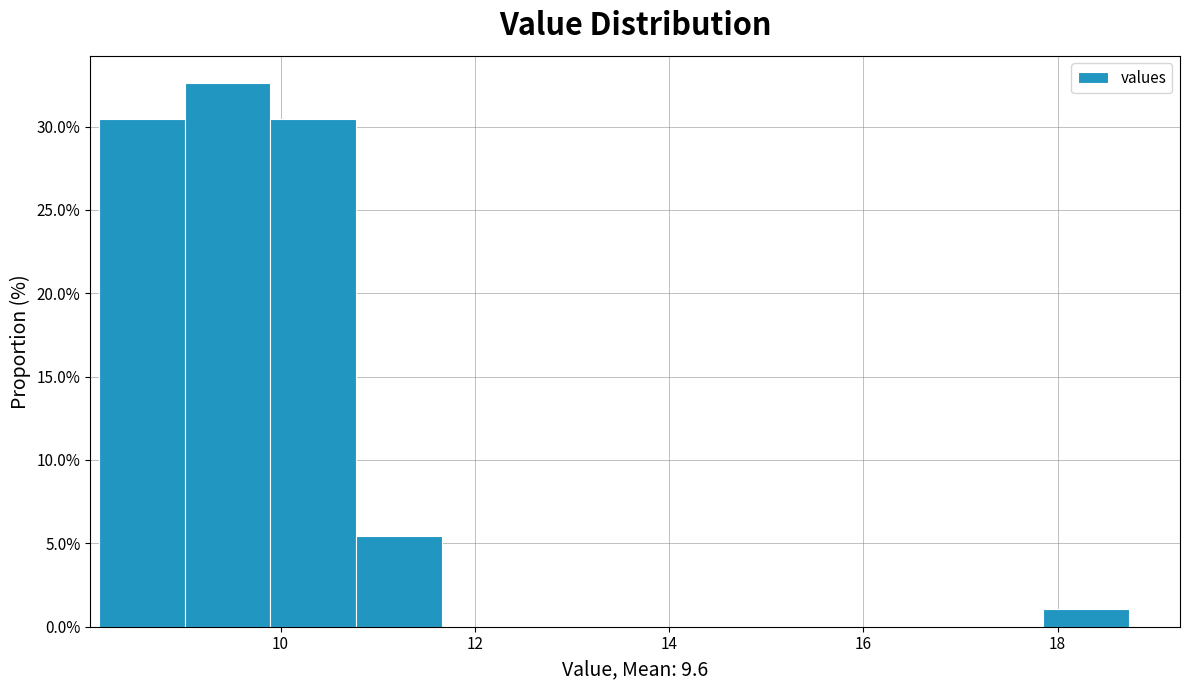

Over which range of the x-axis is the bar tallest?

9.0 to 9.8